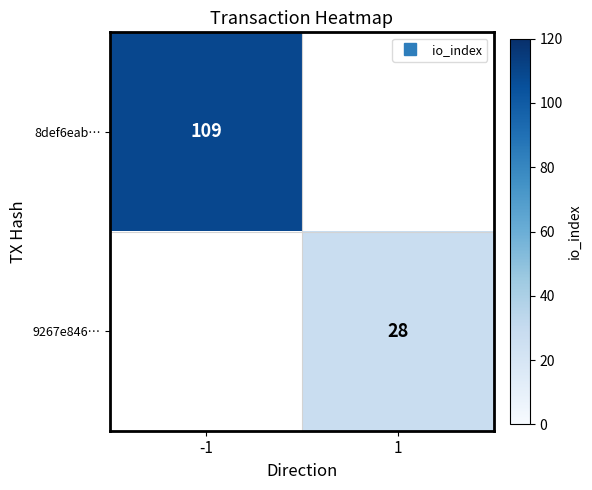

What is the greatest value displayed?

109.0